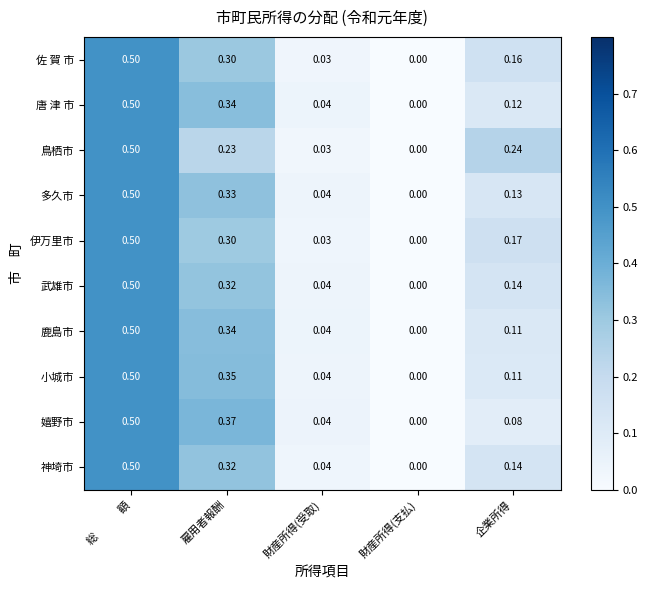

Rank the categories by 鹿島市 value from lowest to highest.

財産所得(支払), 財産所得(受取), 企業所得, 雇用者報酬, 総　　　額